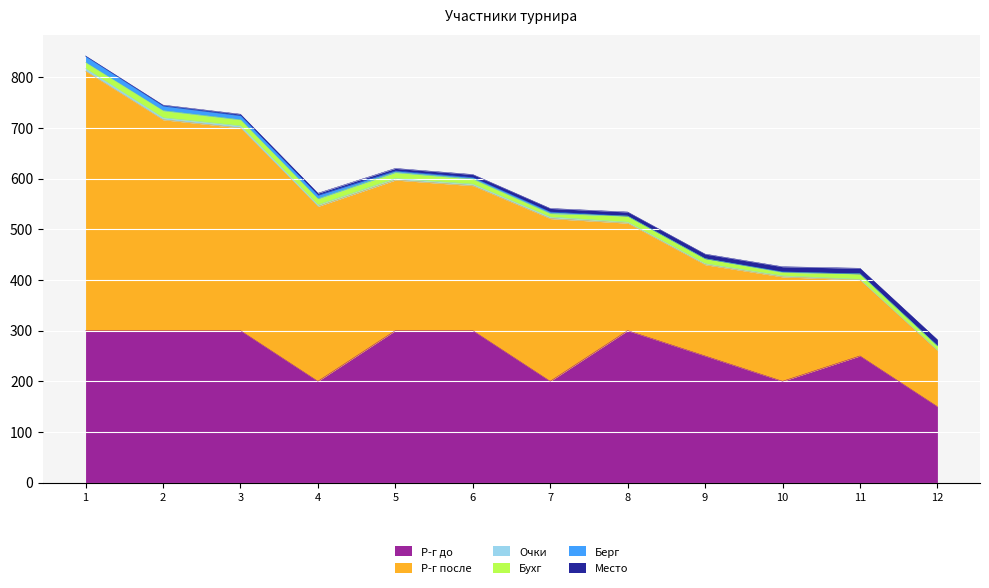

At which category is the sum across all series the highest?

1